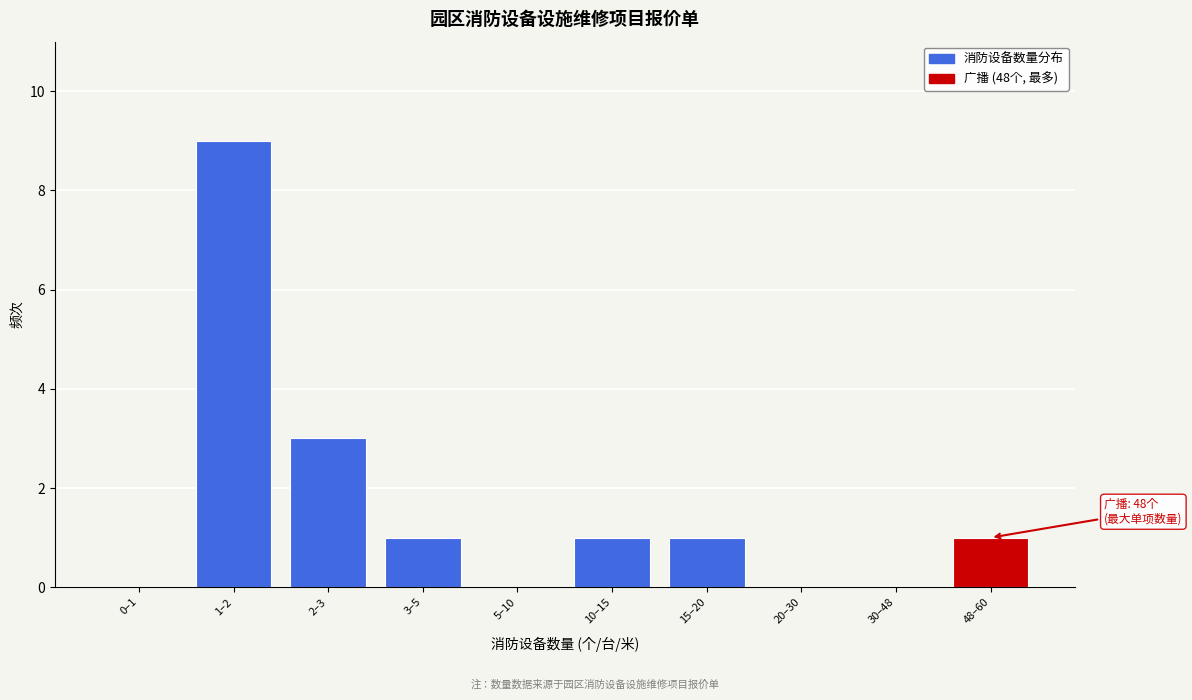

Reading left to right, extract all data points from this chart.

0–1=0	1–2=9	2–3=3	3–5=1	5–10=0	10–15=1	15–20=1	20–30=0	30–48=0	48–60=1